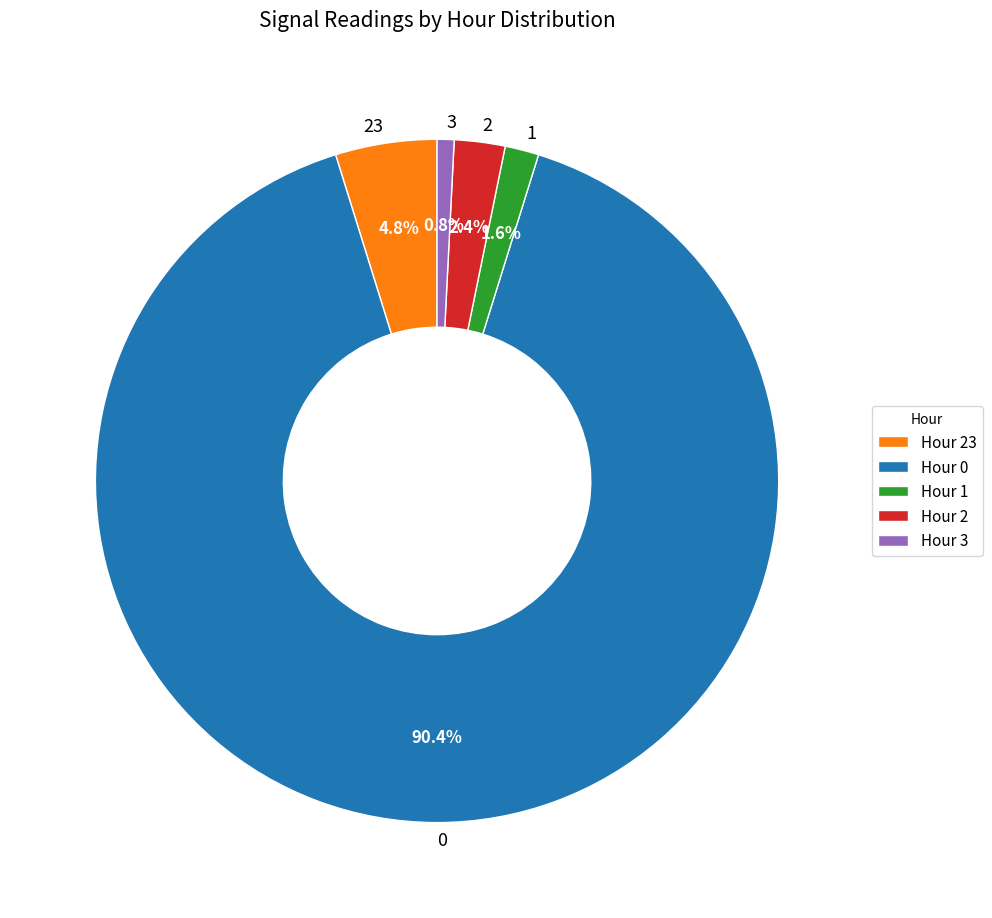

Does 23 account for over 50% of the chart?

No